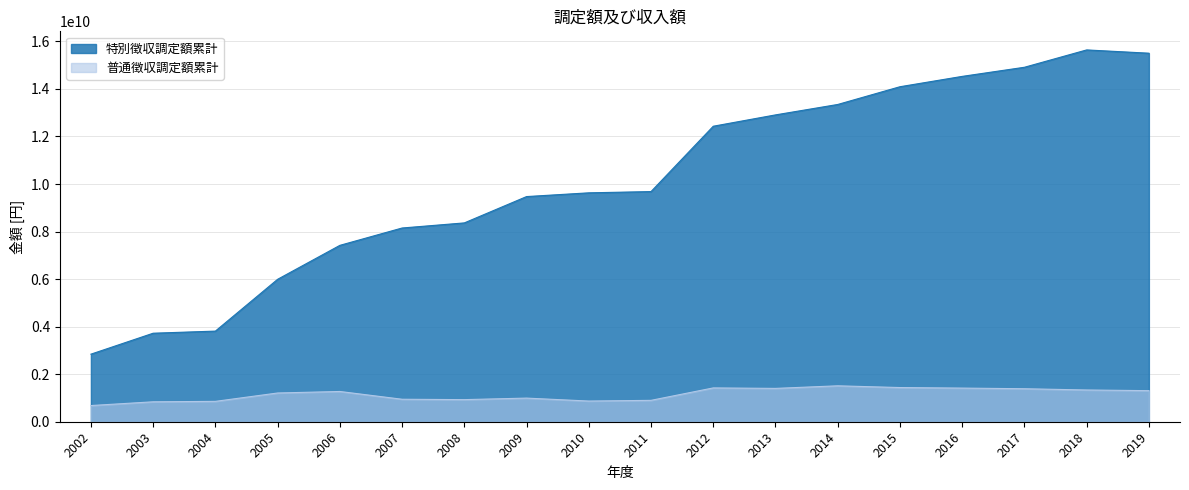

What is the value of the 特別徴収調定額累計 point at the 5th from the left?

7419417800